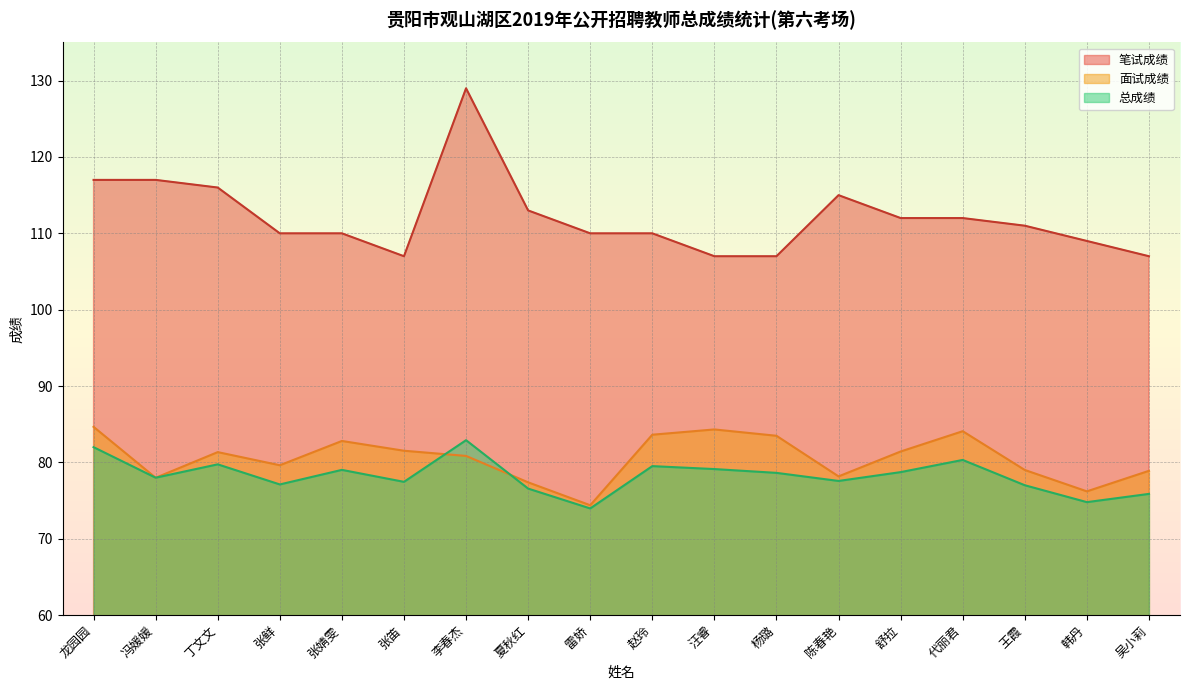

What position from the right is 张婧雯?

14